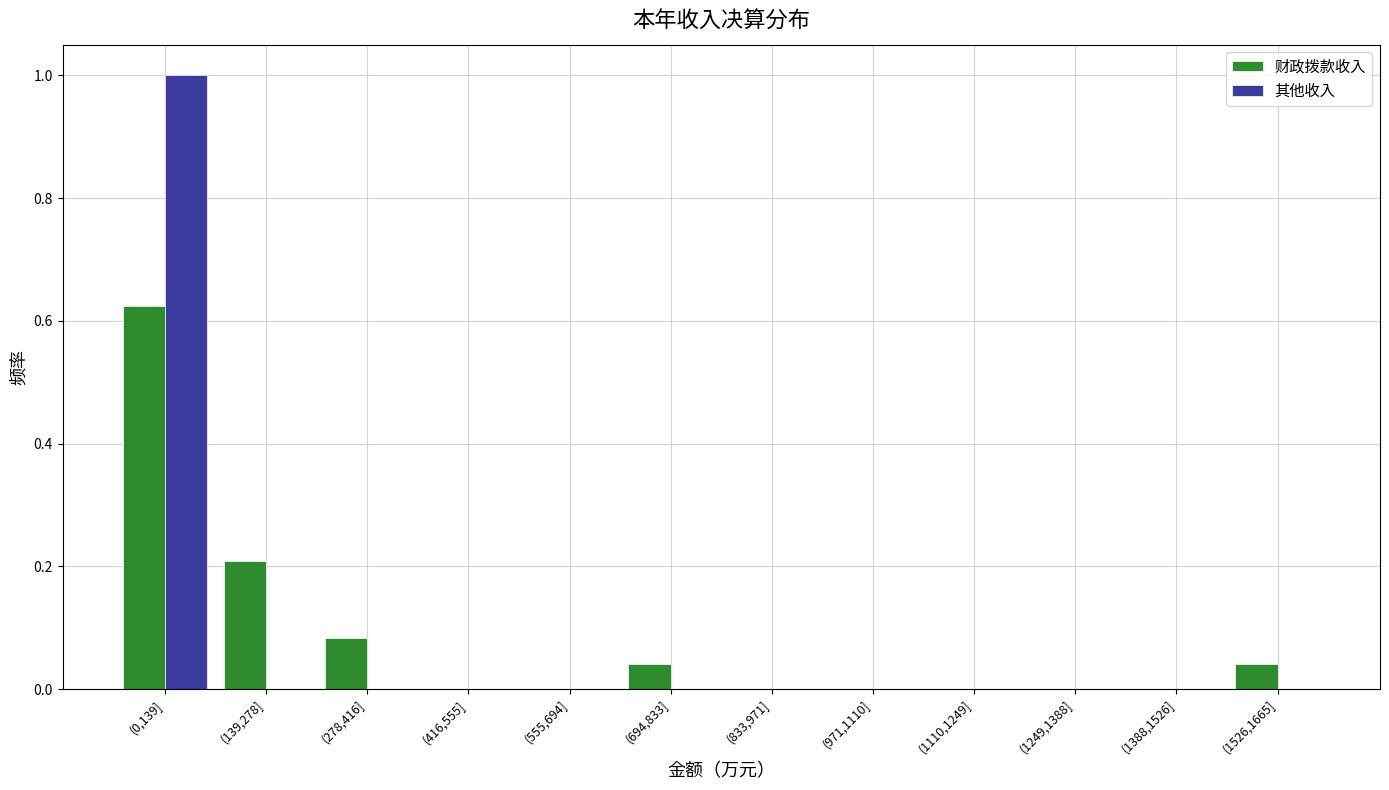

The value of 其他收入 at (694,833] is -0.4. True or false?

False